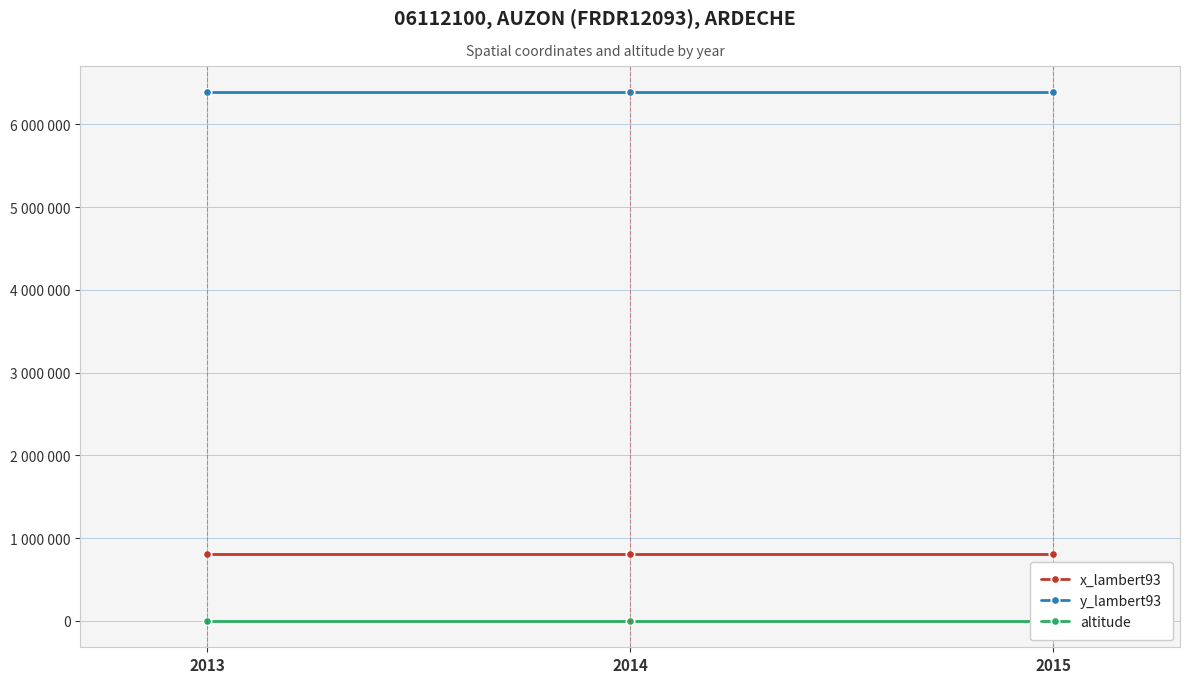

List the labels in order of y_lambert93 value, largest first.

2013, 2014, 2015